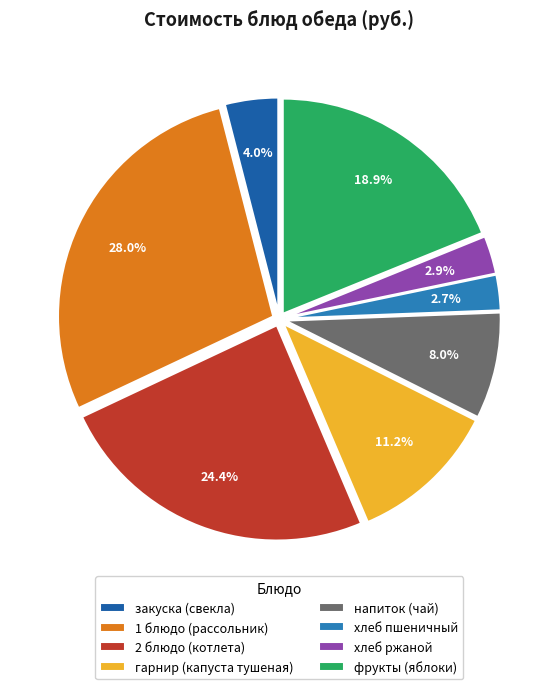

Rank the categories by value from lowest to highest.

хлеб пшеничный, хлеб ржаной, закуска (свекла), напиток (чай), гарнир (капуста тушеная), фрукты (яблоки), 2 блюдо (котлета), 1 блюдо (рассольник)